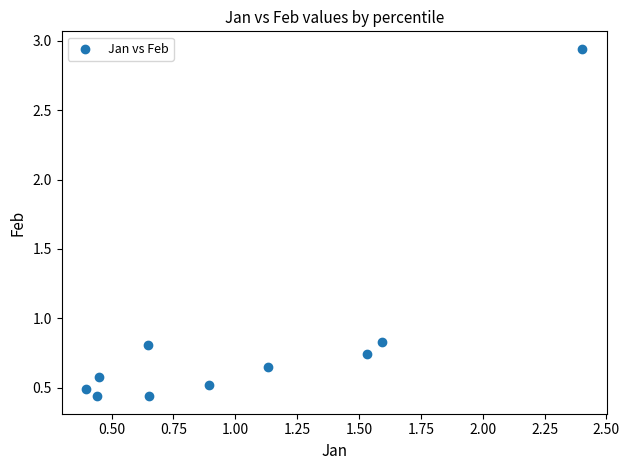

What is the range of Y values (max minus min)?

2.5